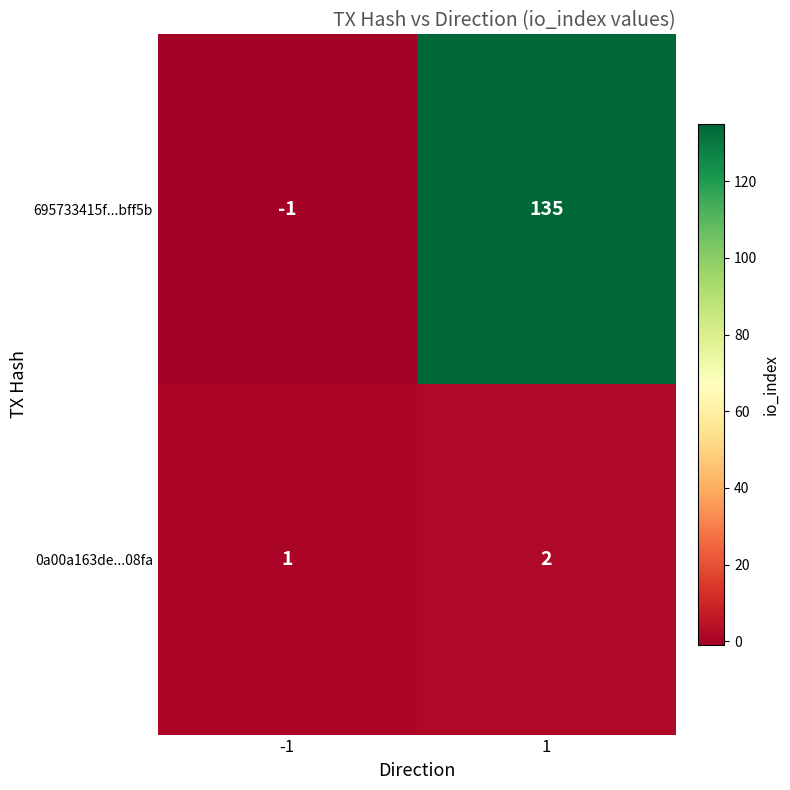

Which series has the widest spread of values?

695733415f...bff5b